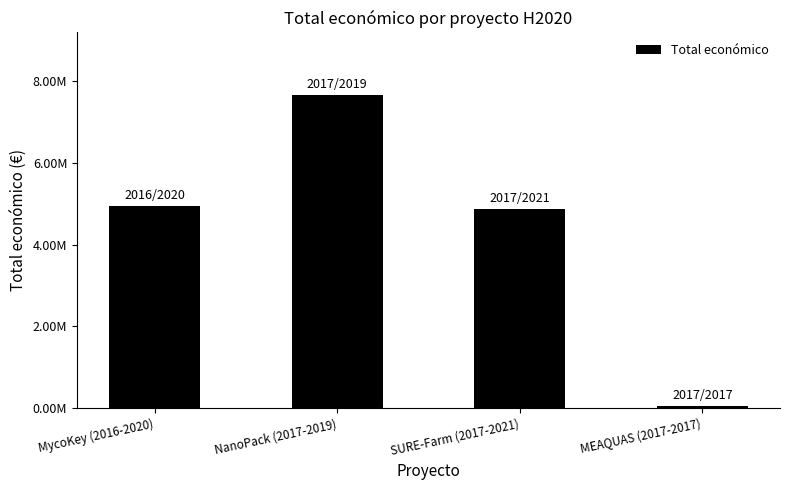

At which label is the value closest to 3857609?

SURE-Farm (2017-2021)